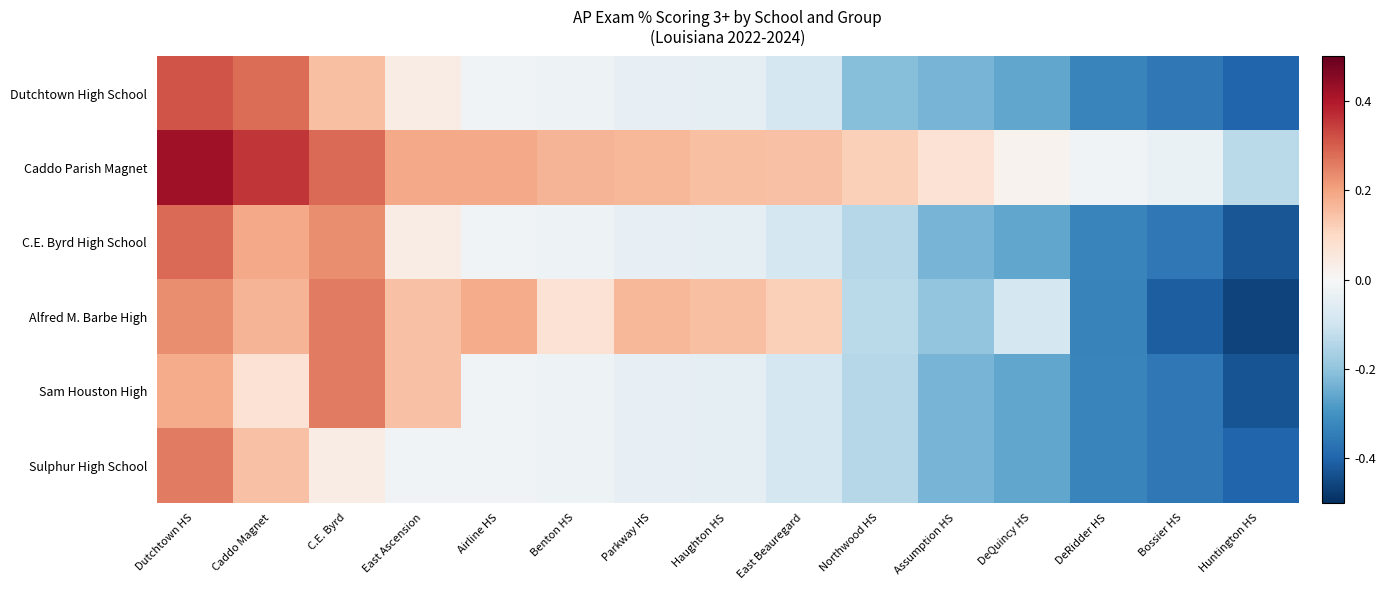

Count the number of data series in this chart.

6